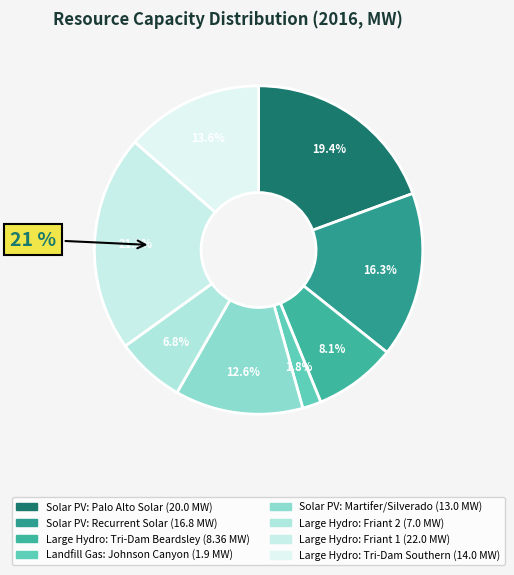

Is it true that Solar PV: Martifer/Silverado is 13% of the pie?

True